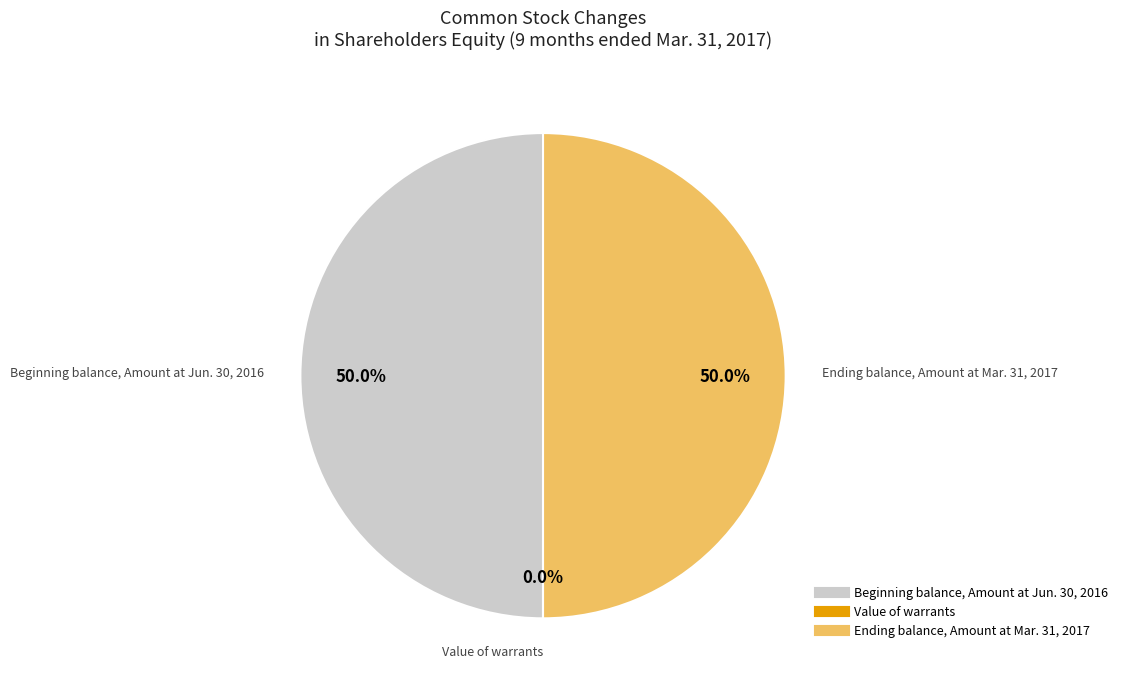

Approximately how many times larger is the value at Ending balance, Amount at Mar. 31, 2017 compared to Beginning balance, Amount at Jun. 30, 2016?

1.0